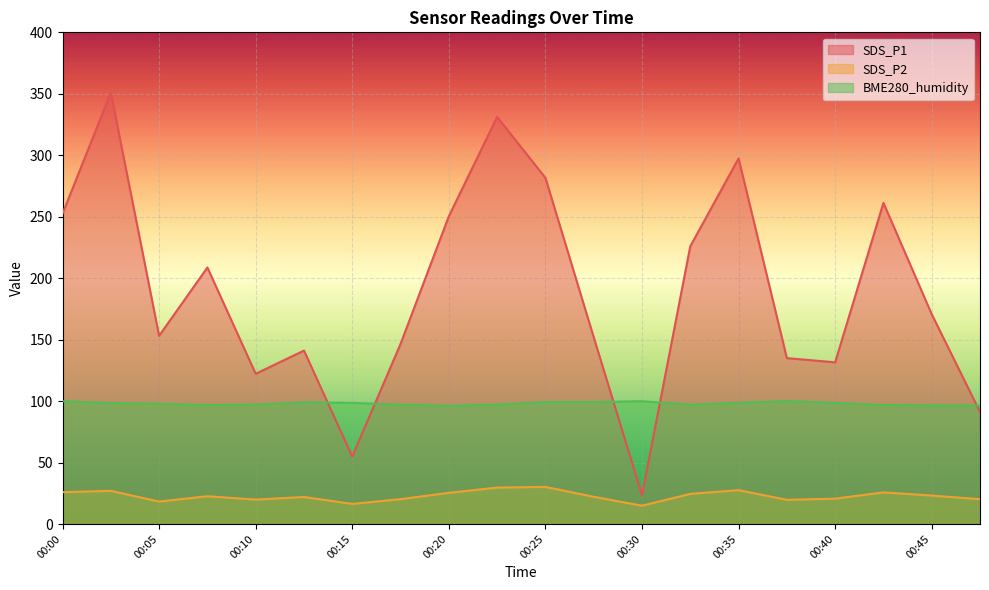

Rank the series by their maximum value, from lowest to highest.

SDS_P2, BME280_humidity, SDS_P1